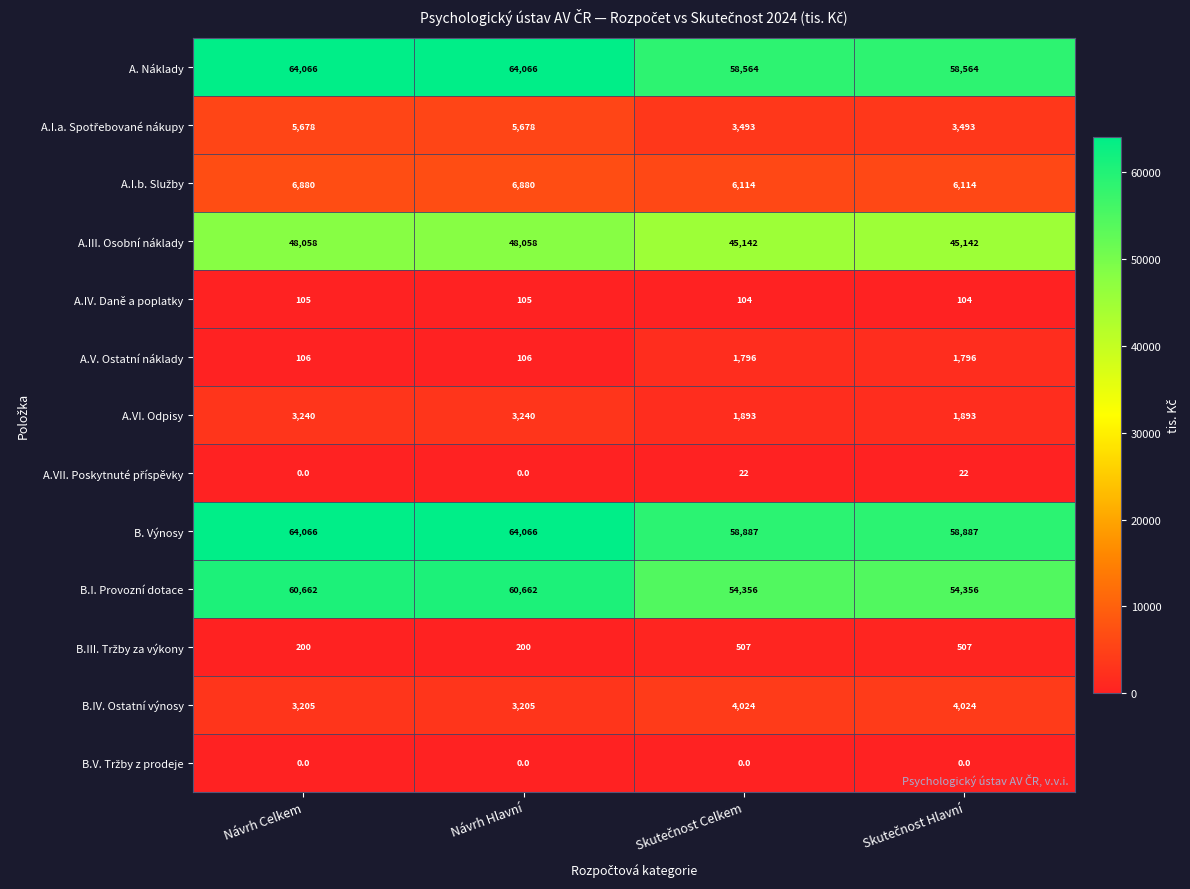

What is the maximum value for A.V. Ostatní náklady?

1796